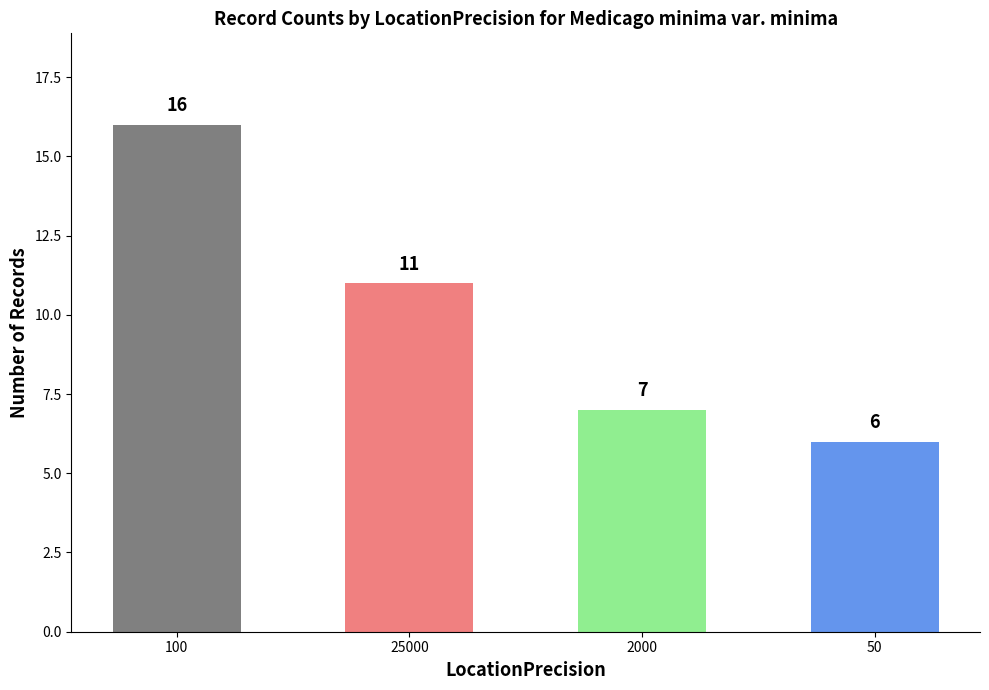

Reading left to right, transcribe all the data shown in this chart.

100=16	25000=11	2000=7	50=6